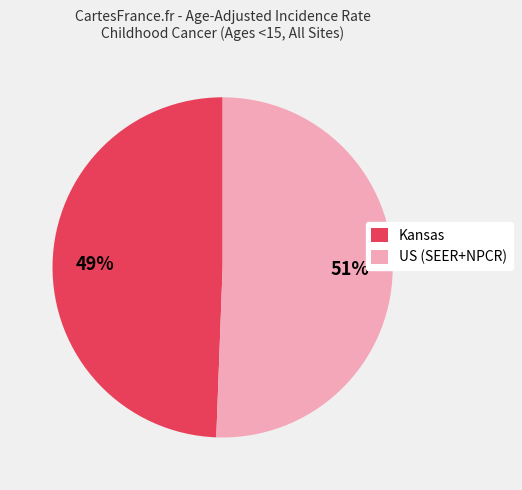

How many slices are in this pie chart?

2